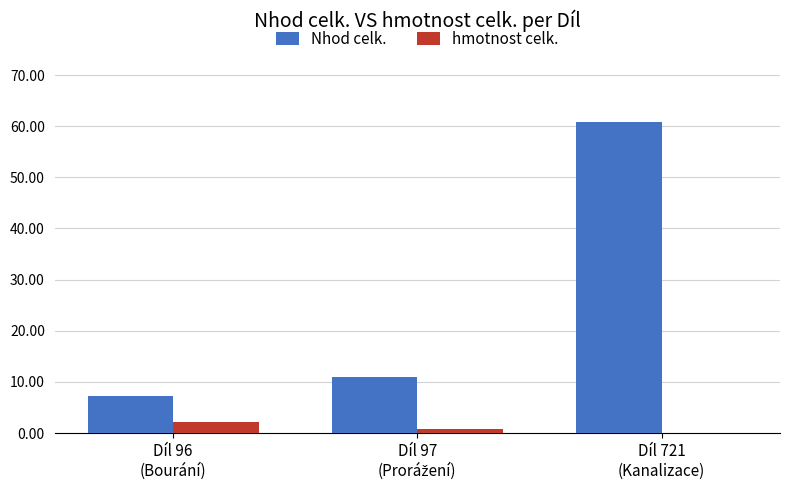

What is the greatest value displayed?

60.8